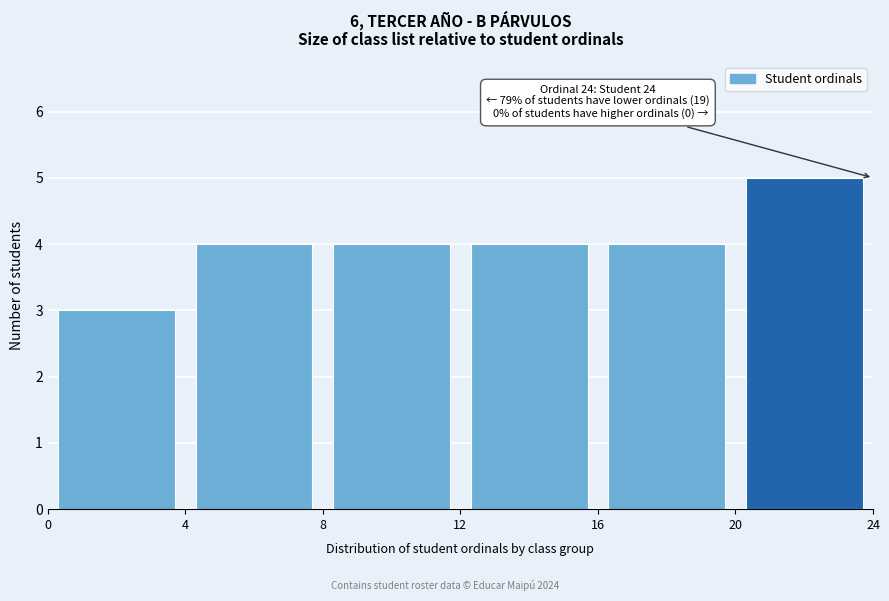

Which range on the x-axis has the tallest bar?

20 to 24